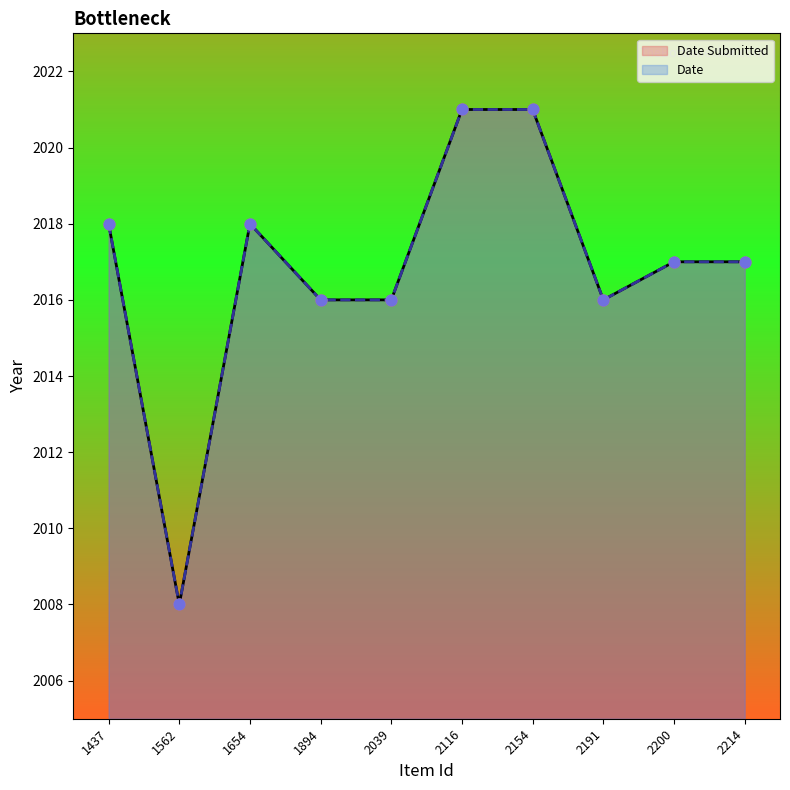

Which series has the largest Y range (max minus min)?

Date Submitted